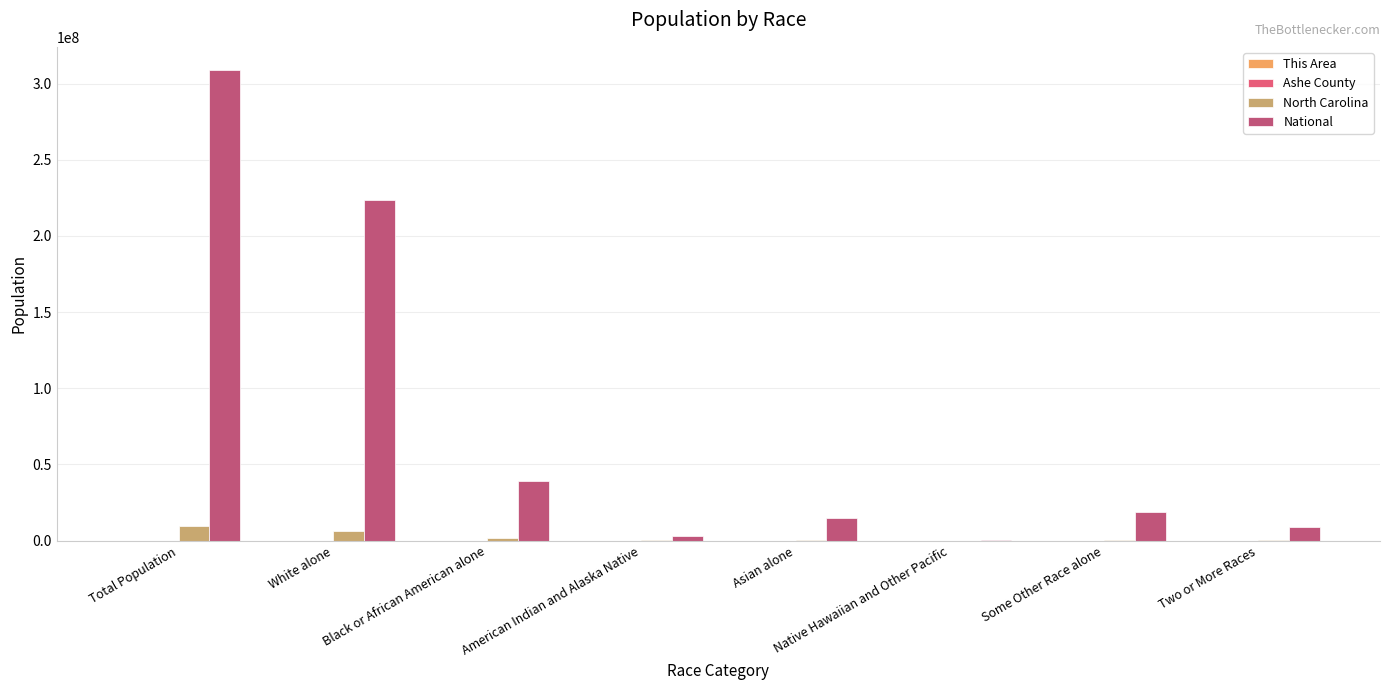

Which label corresponds to the largest value in the chart?

Total Population